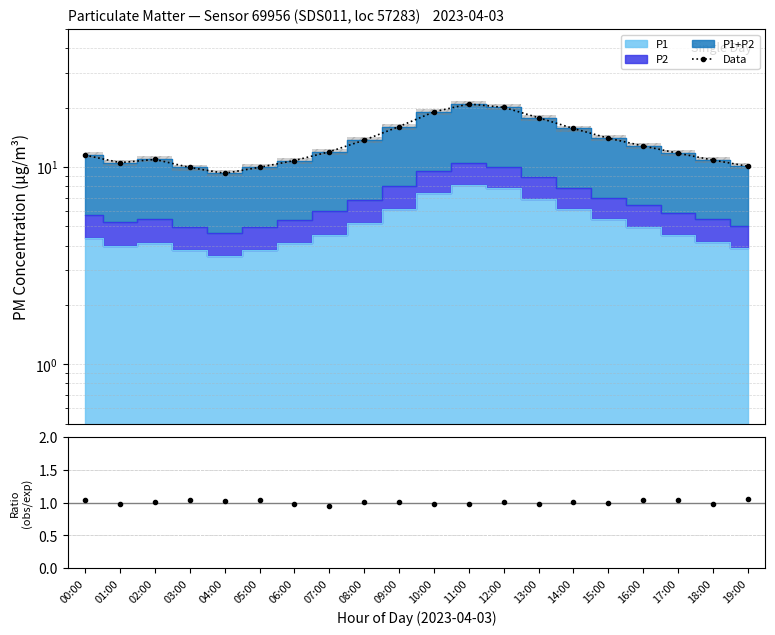

Is the value of Data at 18:00 greater than the value of ratio at 00:00?

Yes